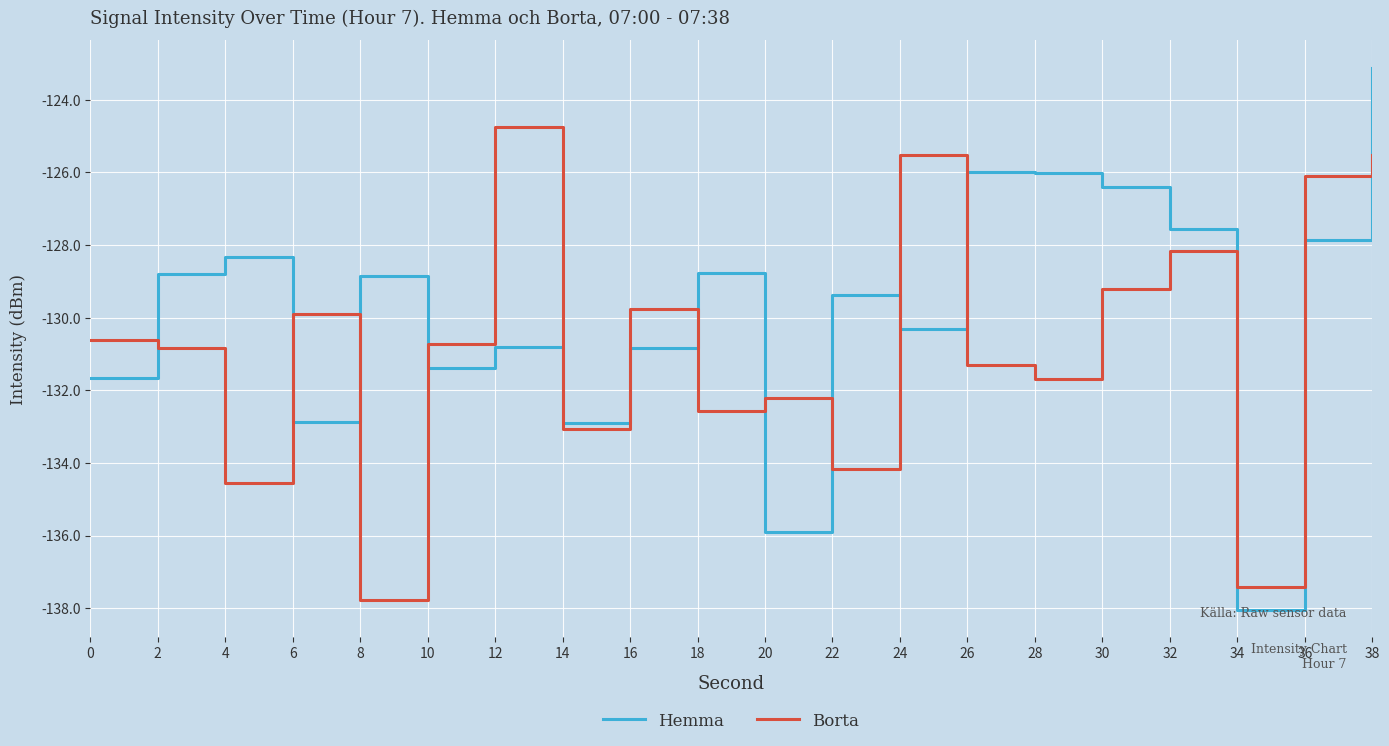

In Hemma, how many points are lower than both neighbors (excluding endpoints)?

6